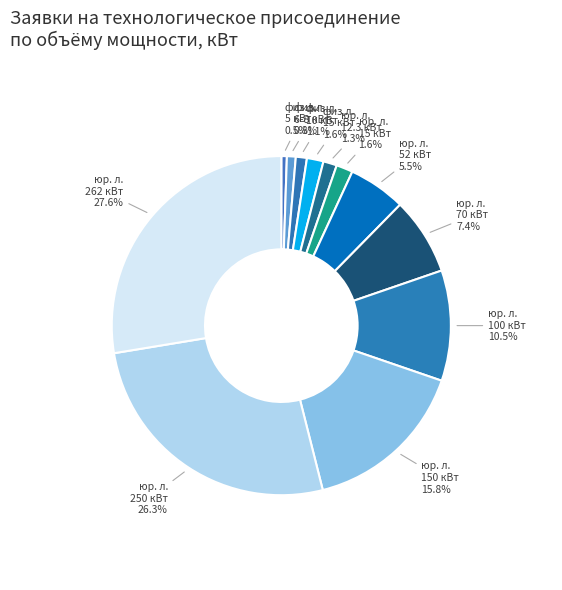

What is the total percentage of юр. л. 100 кВт and юр. л. 262 кВт?

38.1%